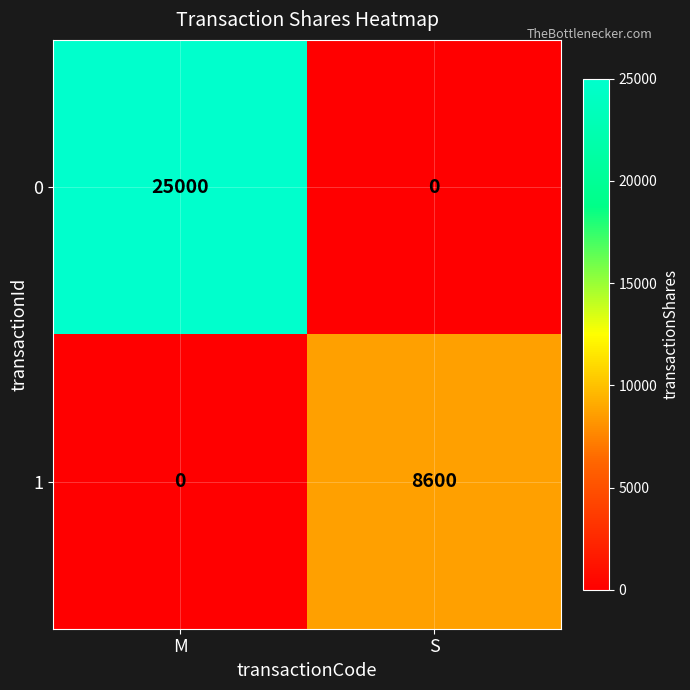

The 0 series shows 25000 at M. True or false?

True